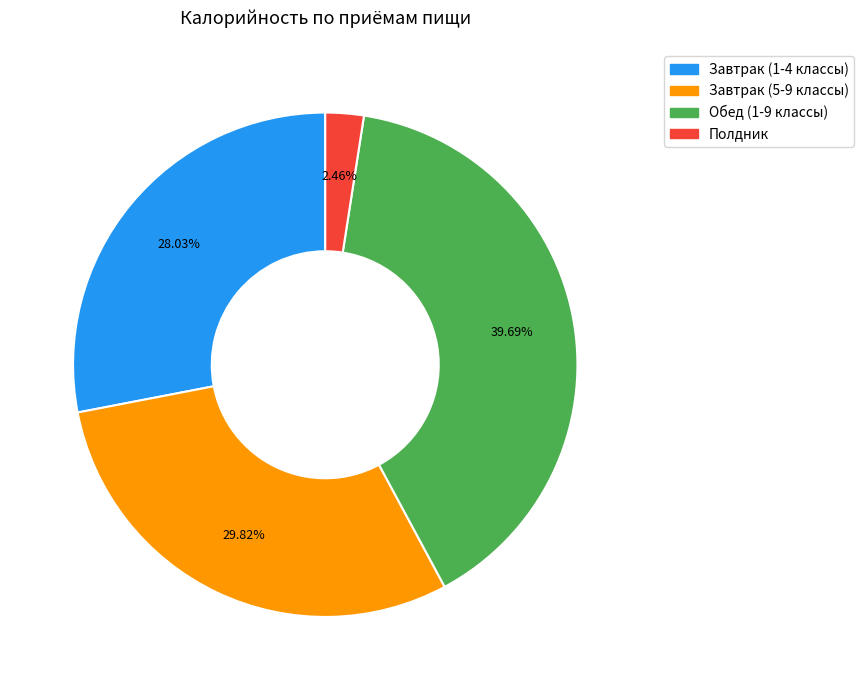

What percentage is the Полдник slice, to the nearest percent?

2%